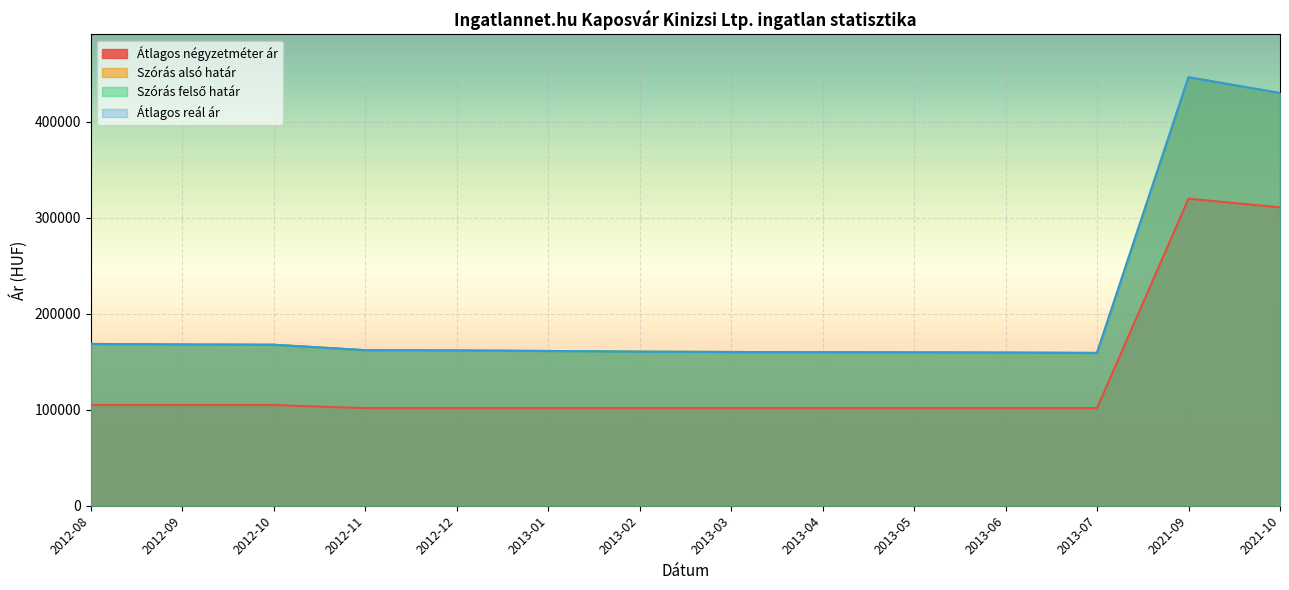

What is the difference between the maximum and minimum values in the Átlagos reál ár series?

286987